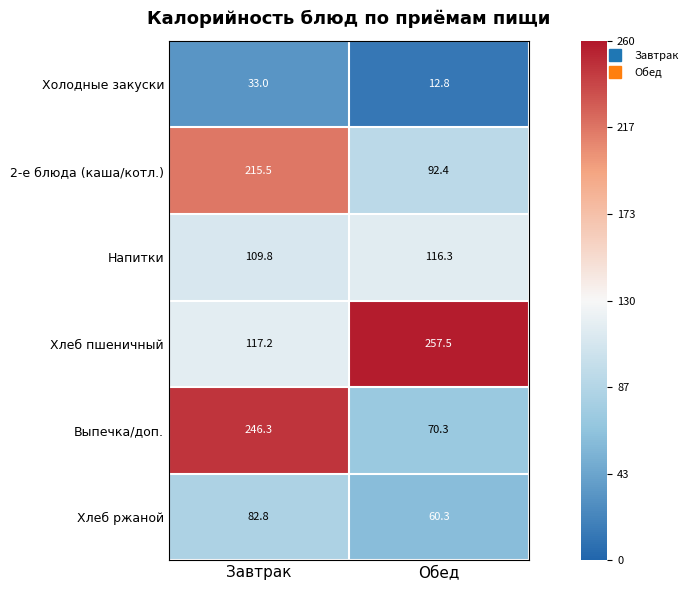

Which series has the widest spread of values?

Выпечка/доп.